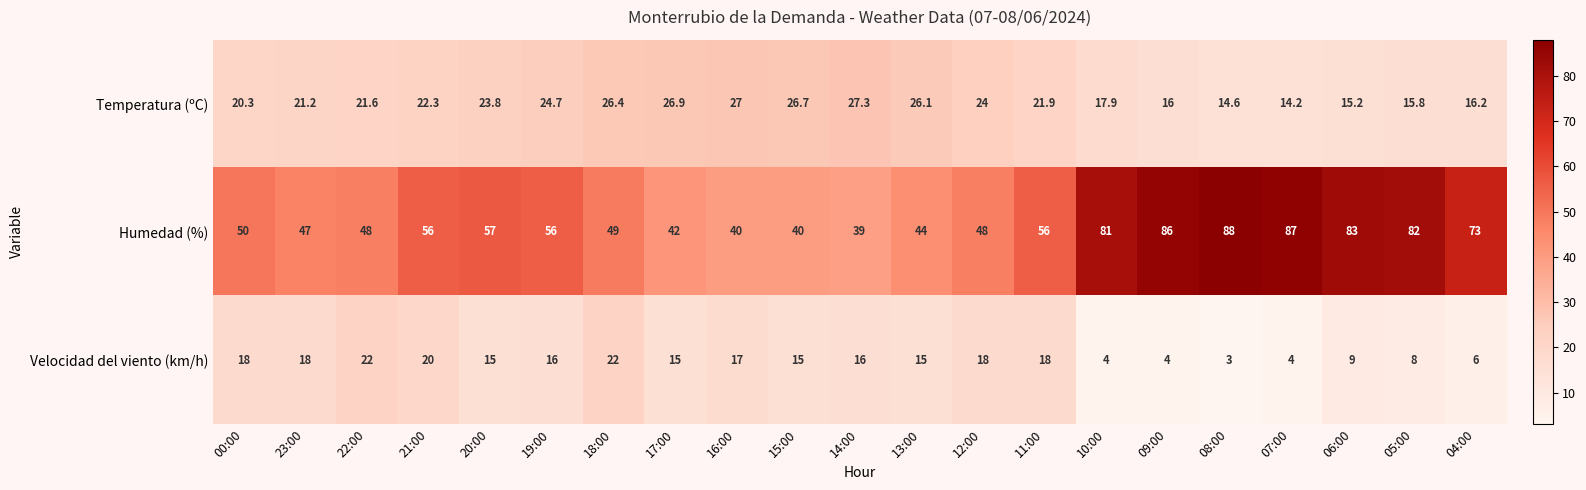

Is it true that Velocidad del viento (km/h) equals 16.0 at 14:00?

True